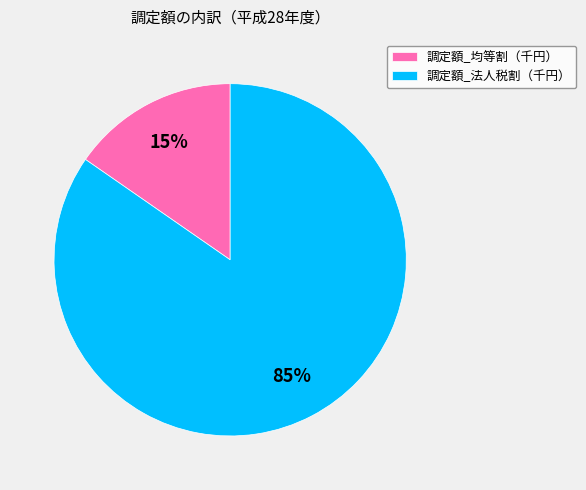

To the nearest percent, what is the combined percentage of 調定額_均等割（千円） and 調定額_法人税割（千円）?

100%